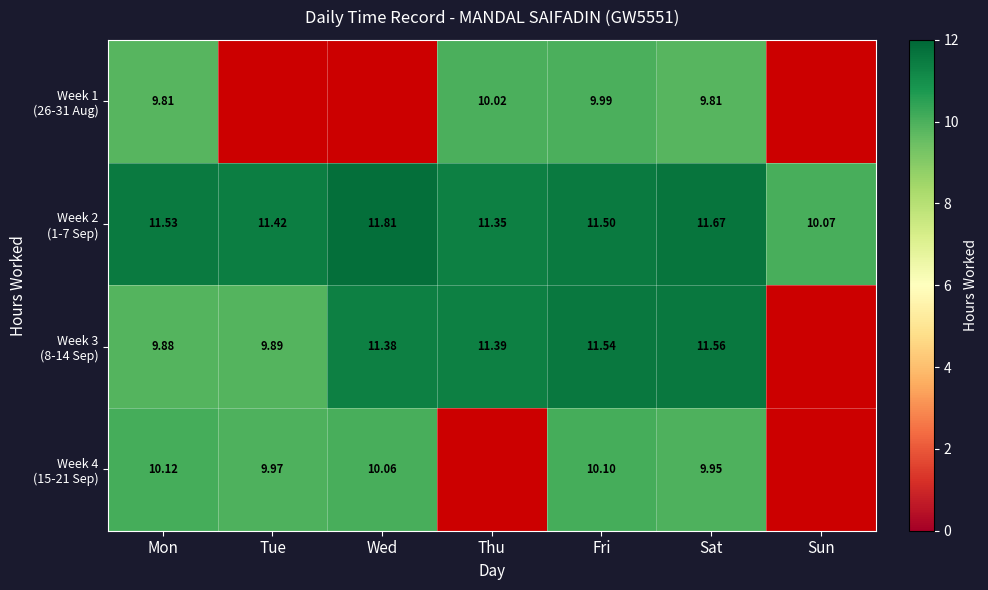

Which category has the lowest value in the Week 3 (8-14 Sep) series?

Mon